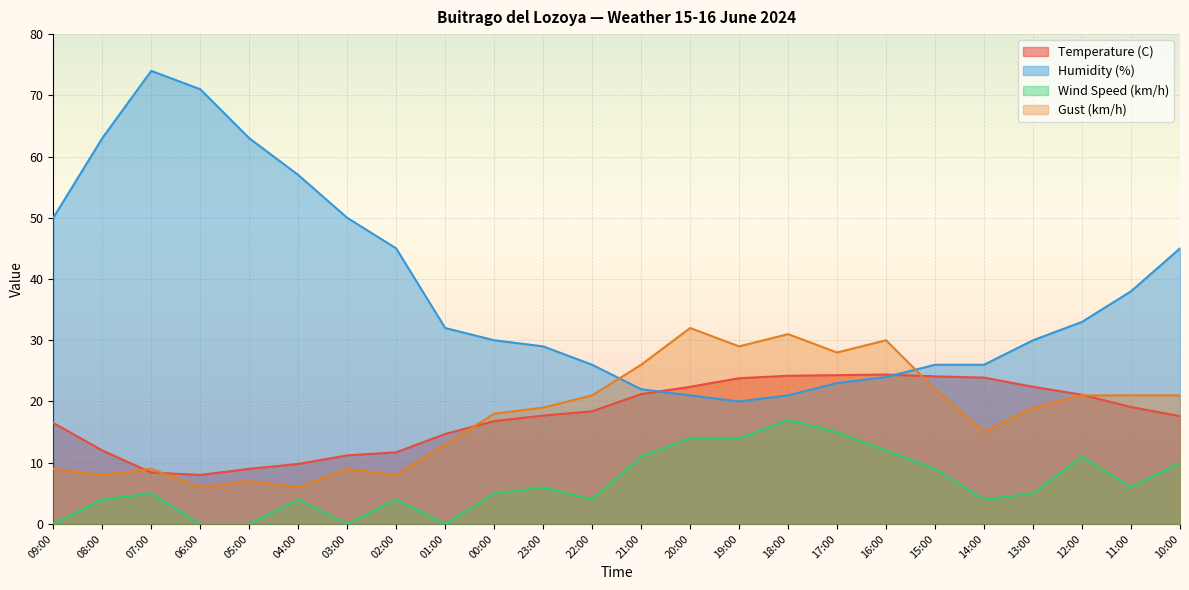

At which label does Temperature (C) reach its peak?

16:00